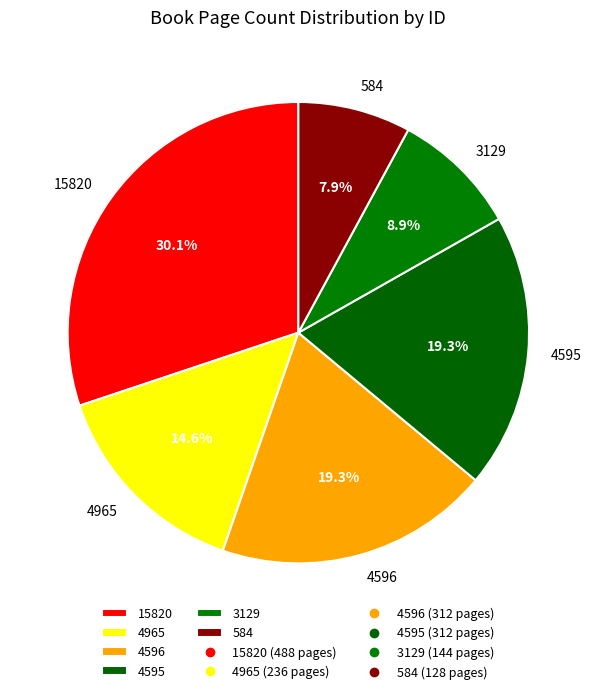

Is 584 the majority of the pie?

No